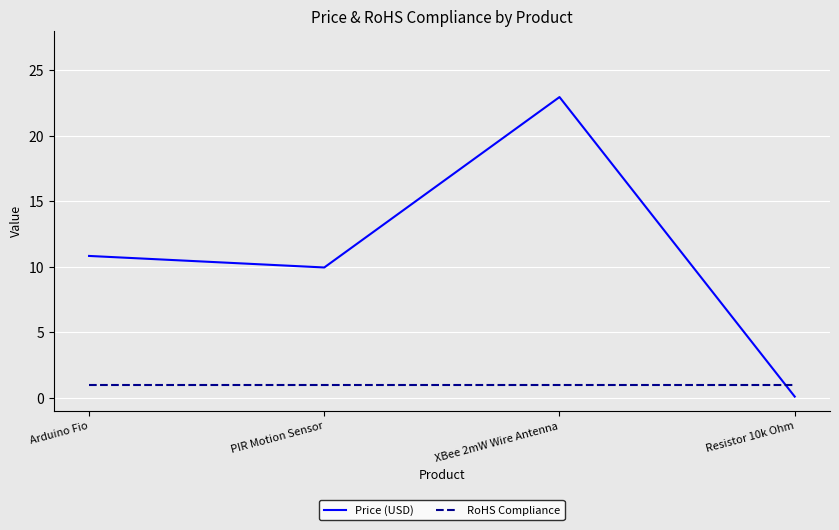

What is the sum of all Price (USD) values?

43.8